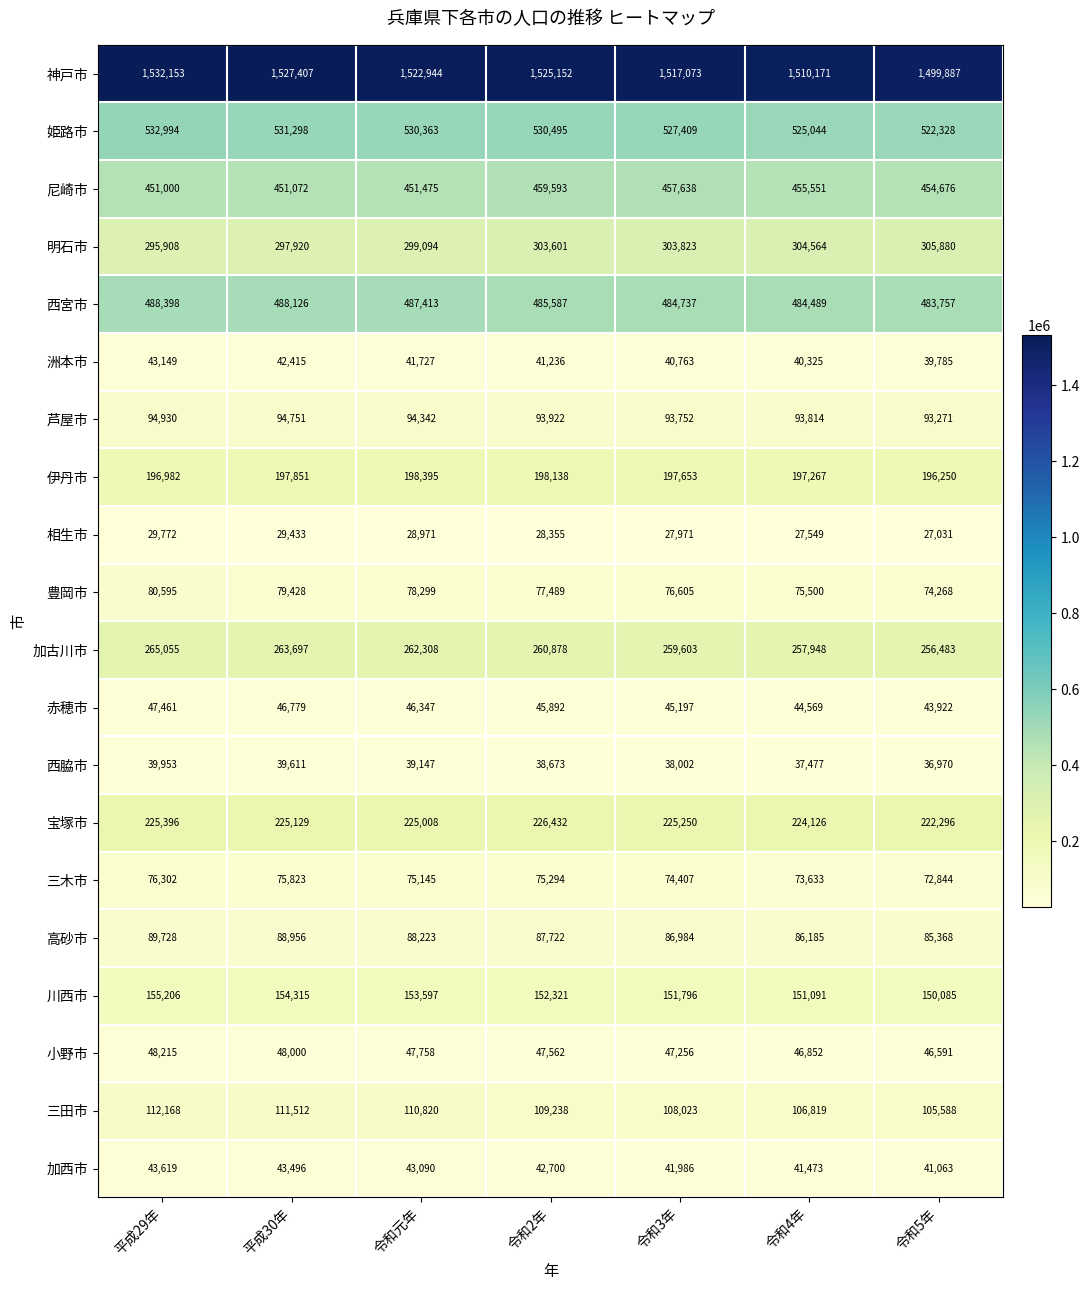

True or false: 小野市 has a value of 47758 at 令和元年.

True